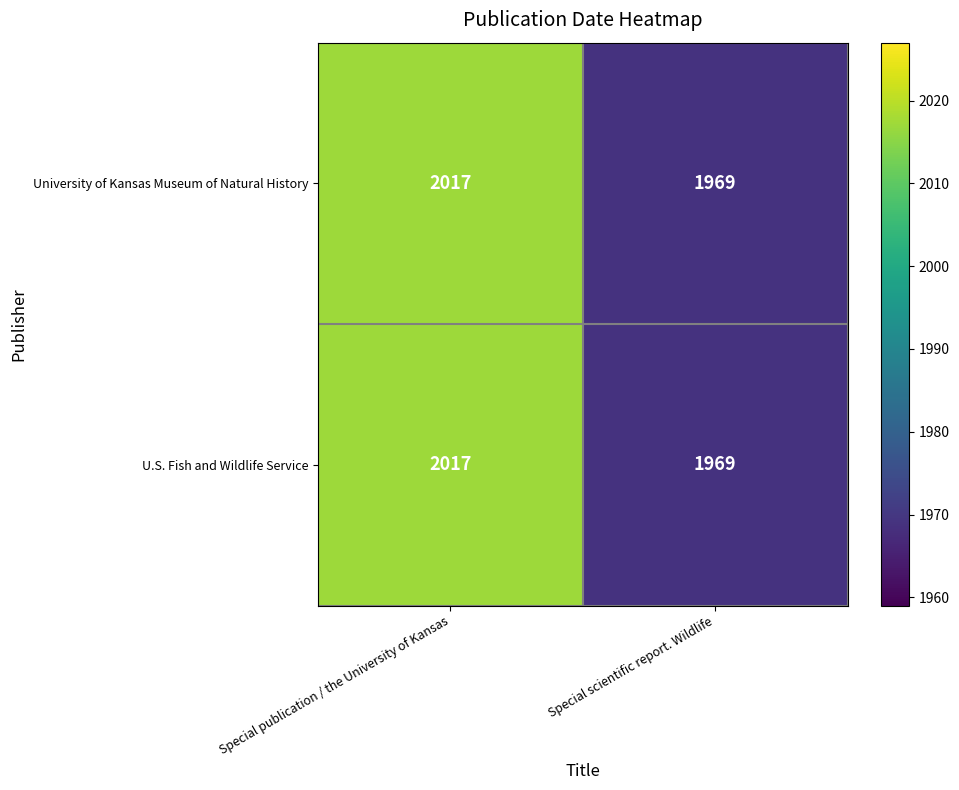

Rank the categories by University of Kansas Museum of Natural History value from highest to lowest.

Special publication / the University of Kansas, Special scientific report. Wildlife